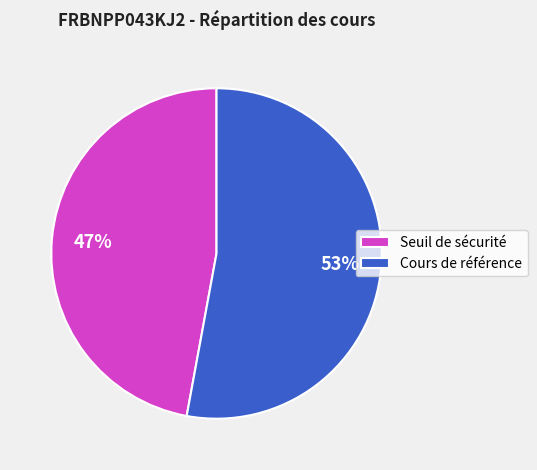

Rank the categories by value from lowest to highest.

Seuil de sécurité, Cours de référence